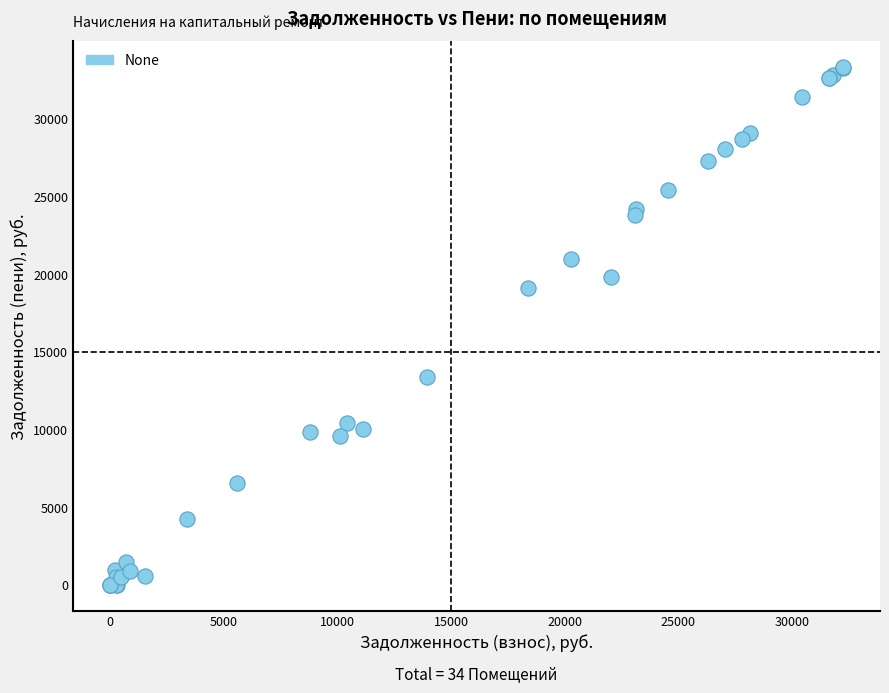

What Y value in the scatter plot is closest to 16662?

19112.4